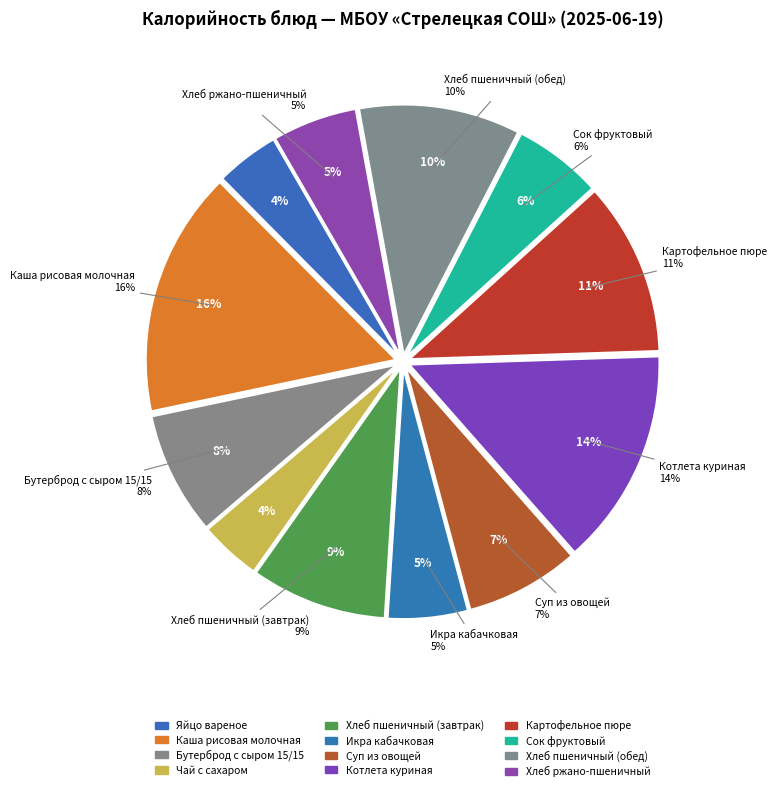

Is it true that Хлеб пшеничный (завтрак) is 9% of the pie?

True